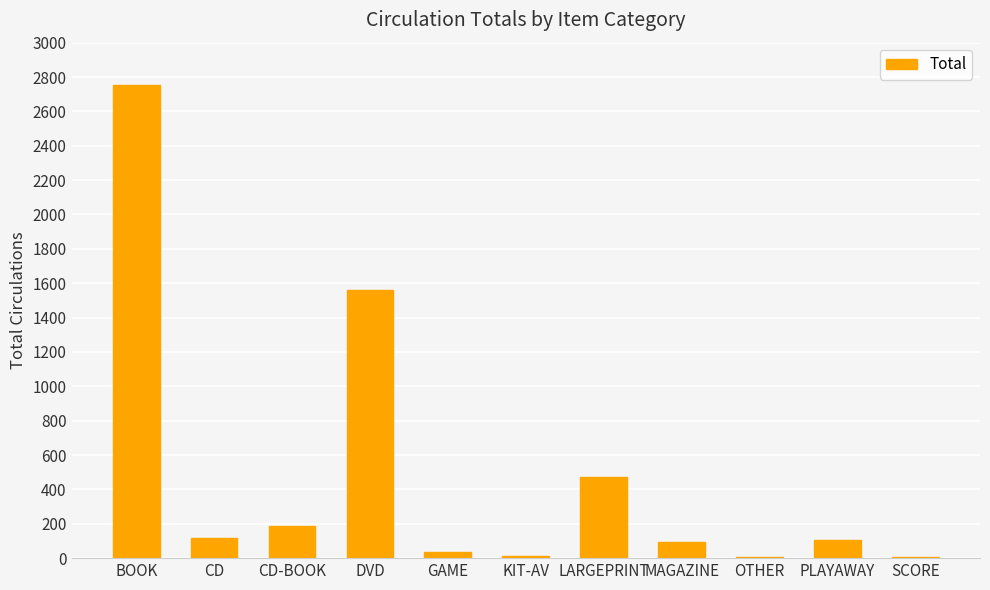

The chart shows a value of 2752 at BOOK. True or false?

True